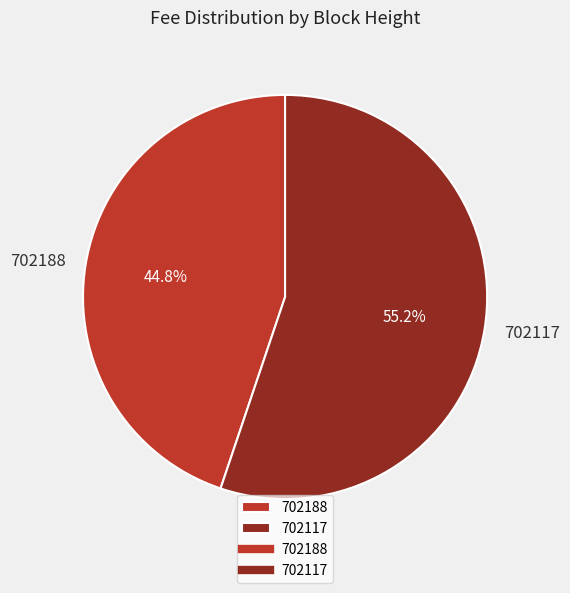

Which category accounts for the majority?

702117